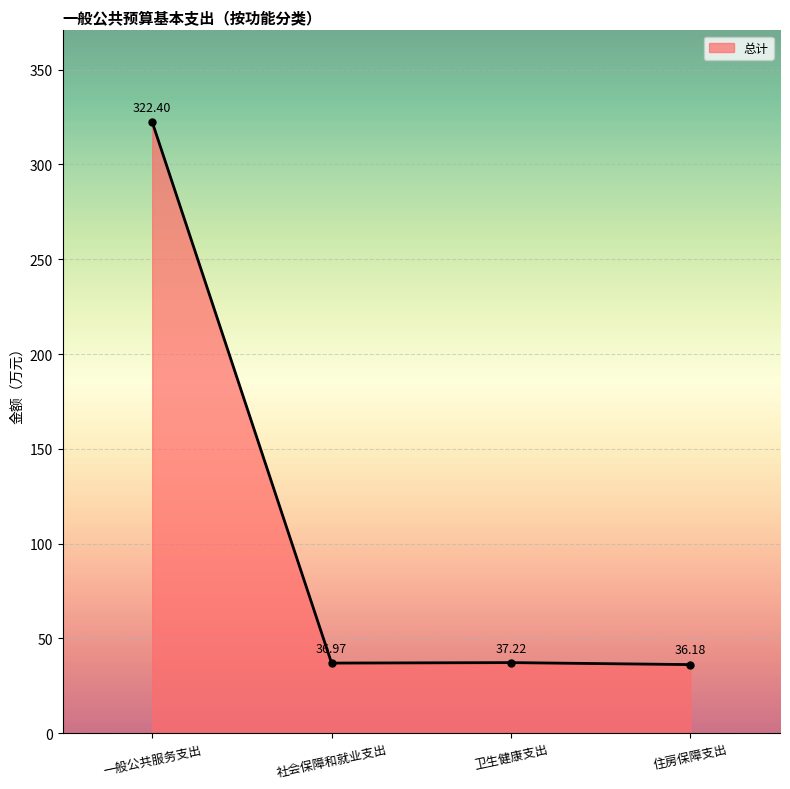

Which has a higher value, 卫生健康支出 or 一般公共服务支出?

一般公共服务支出